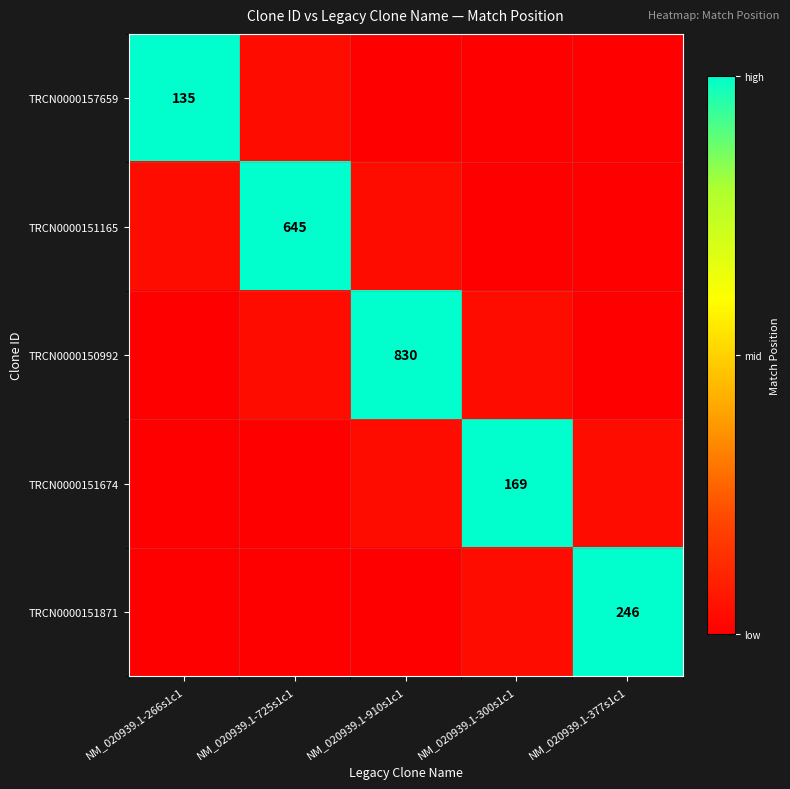

At how many categories does at least one series exceed 0?

5